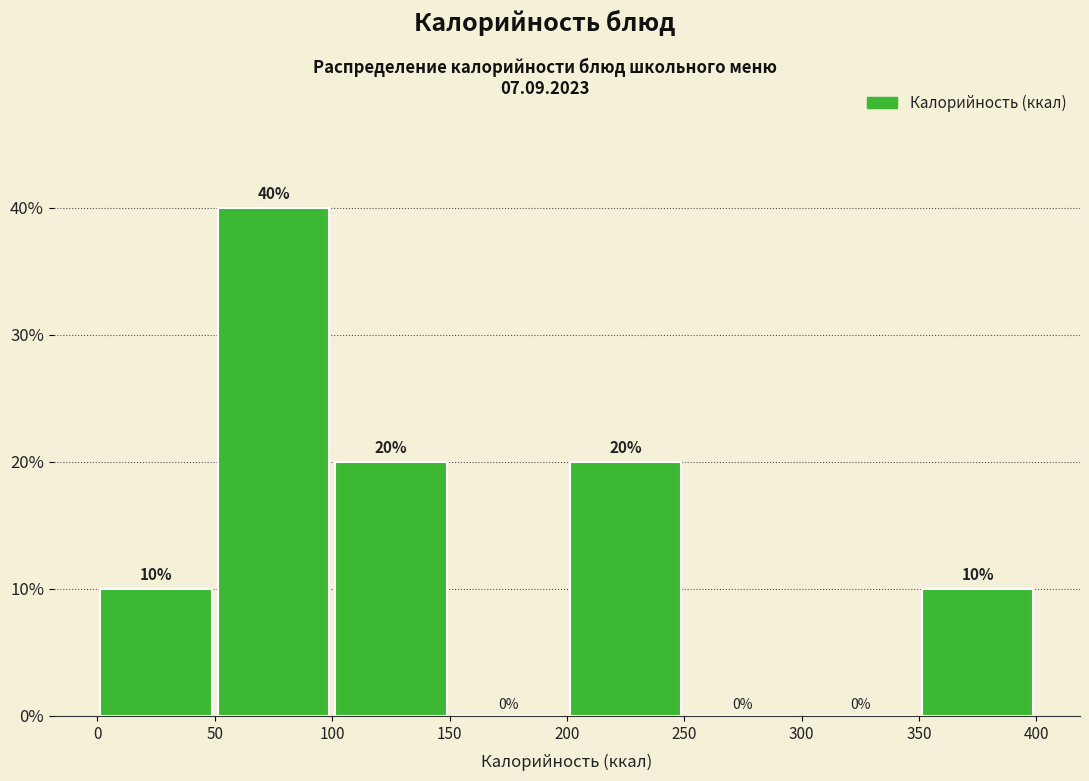

Over which range of the x-axis is the bar tallest?

50 to 100